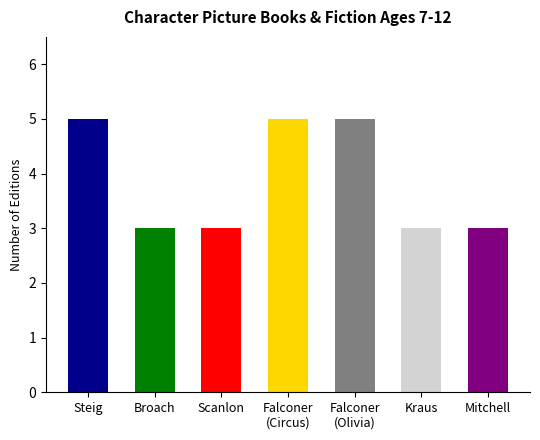

Does the chart contain any negative values?

No